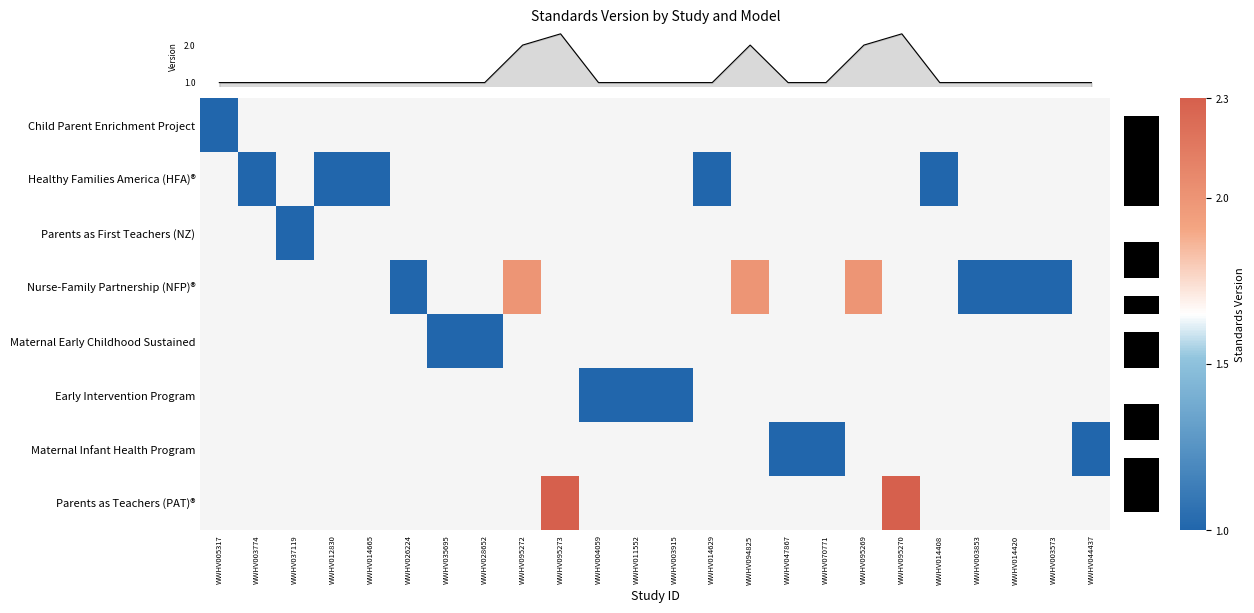

At how many categories does at least one series exceed 1?

5